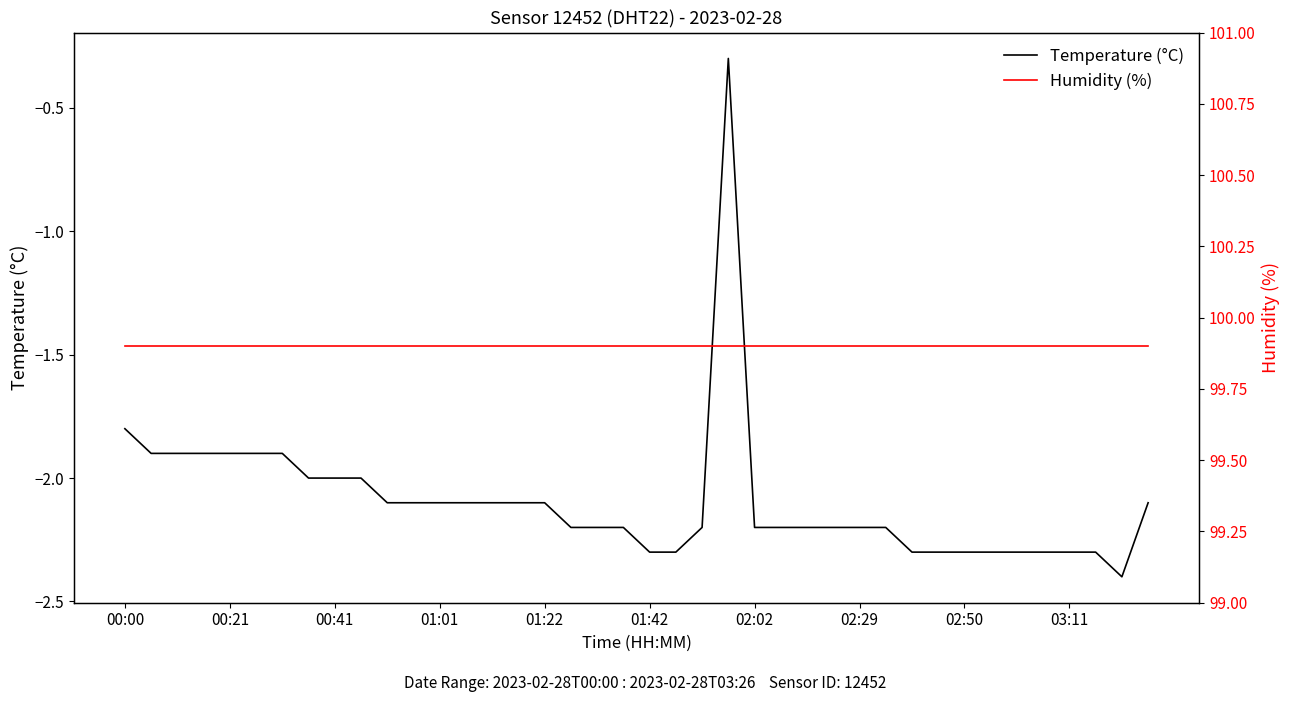

True or false: Temperature (°C) and Humidity (%) intersect in this chart.

False